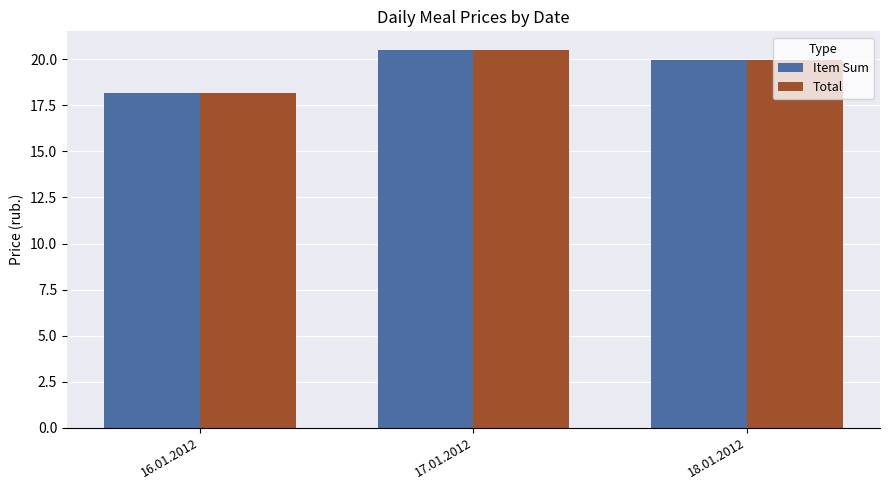

What is the sum of all Total values?

58.6